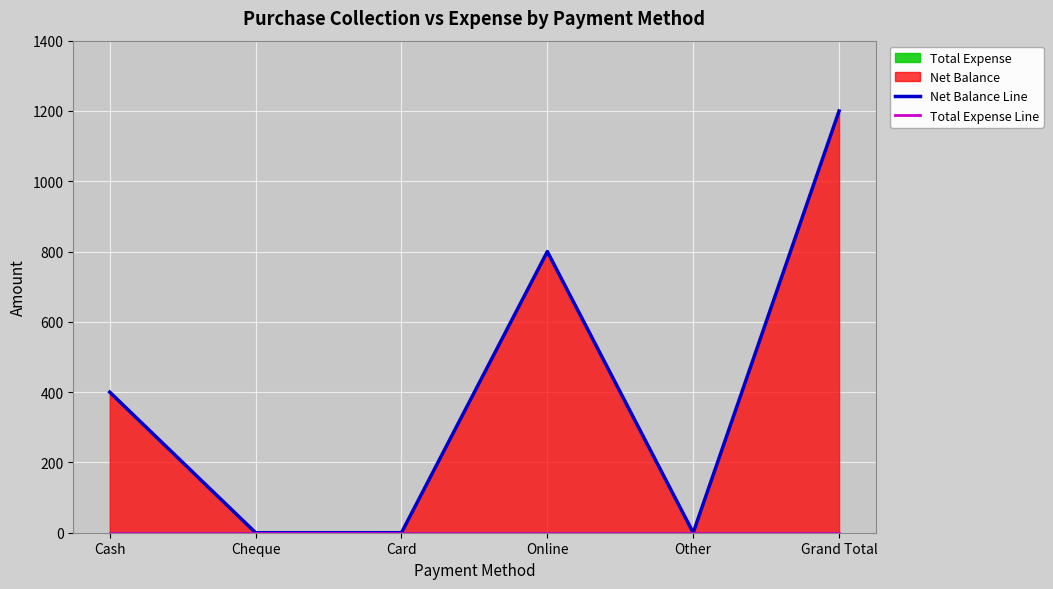

How many lines are shown in the chart?

2